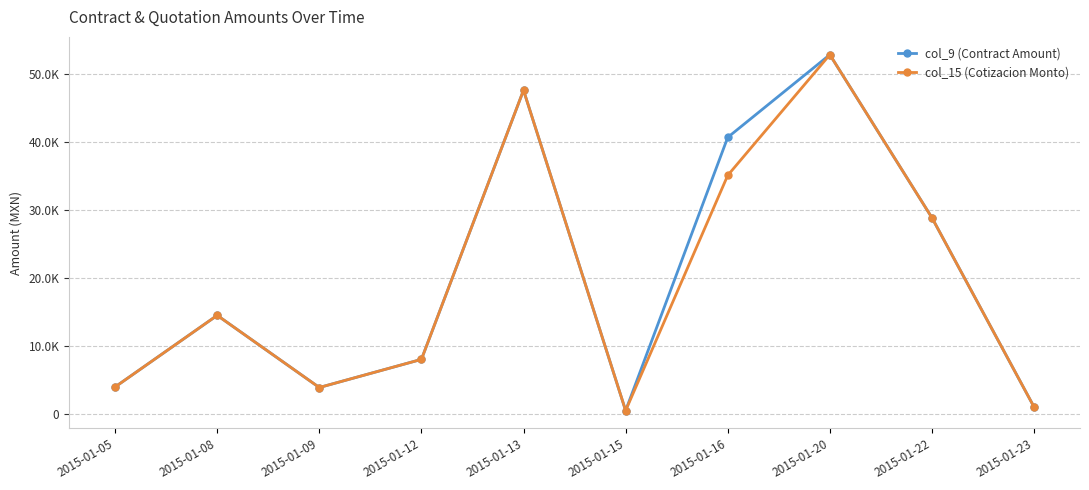

True or false: col_9 (Contract Amount) and col_15 (Cotizacion Monto) intersect in this chart.

False